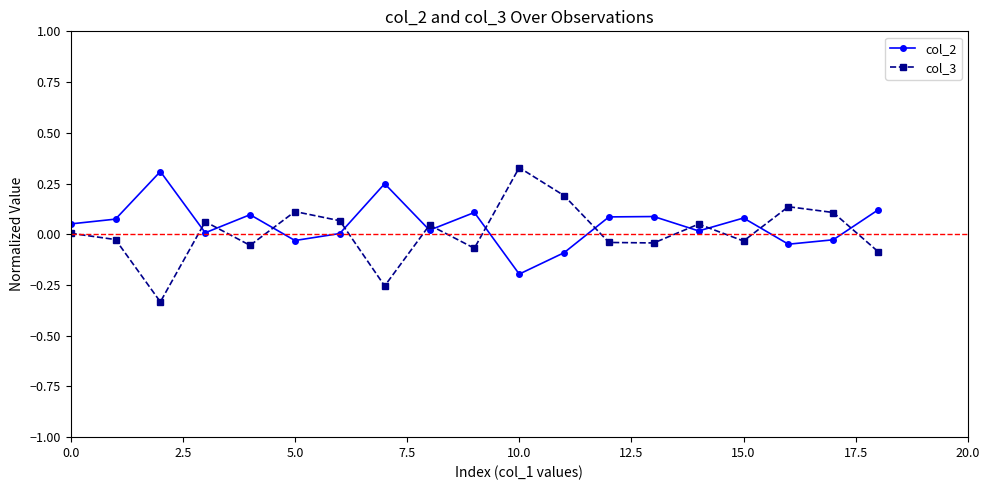

What is the difference between the maximum and minimum values in the col_3 series?

0.7